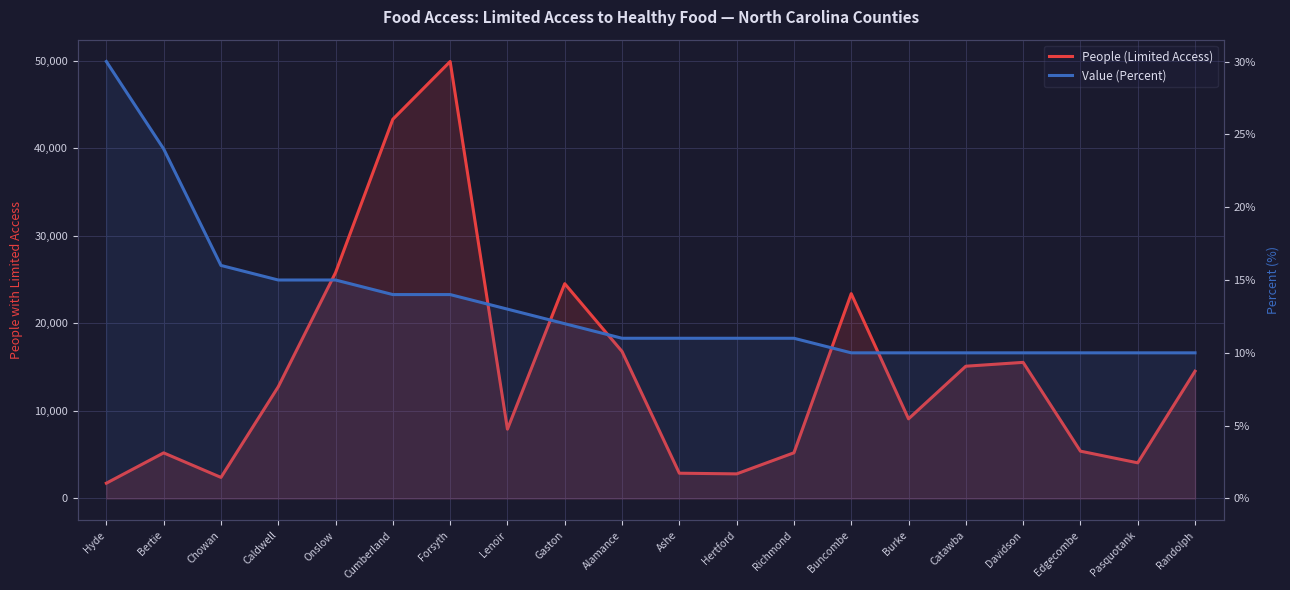

What is the label of the 1st point from the left?

Hyde